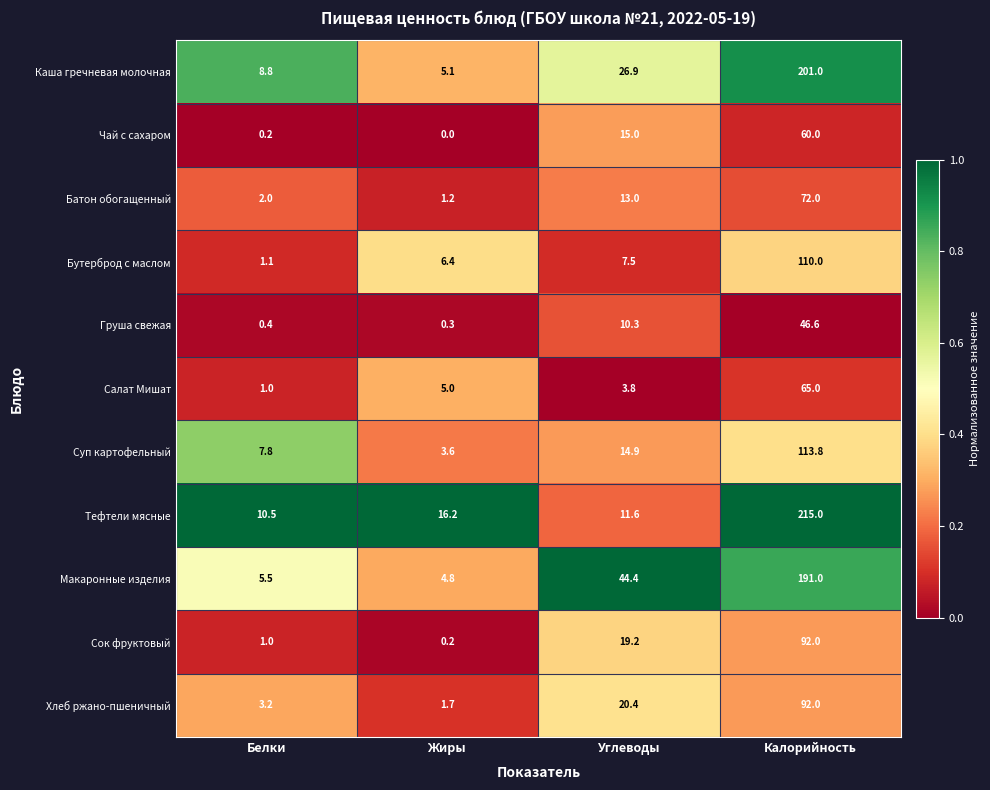

Is it true that Тефтели мясные equals 10.5 at Белки?

True